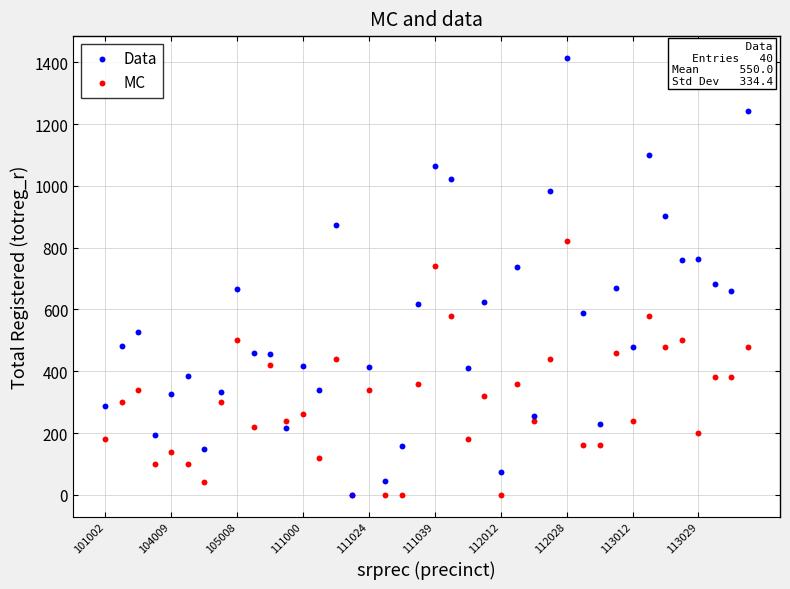

What are all the series names shown in the legend?

Data, MC